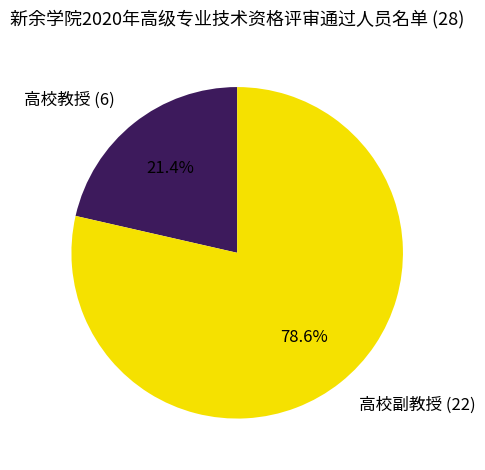

Is there any slice that represents more than half of the pie?

Yes